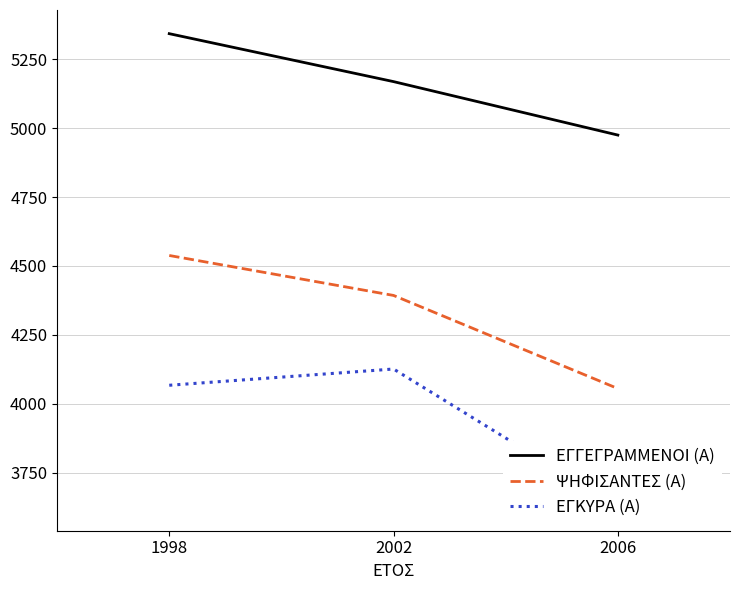

How many lines are shown in the chart?

3